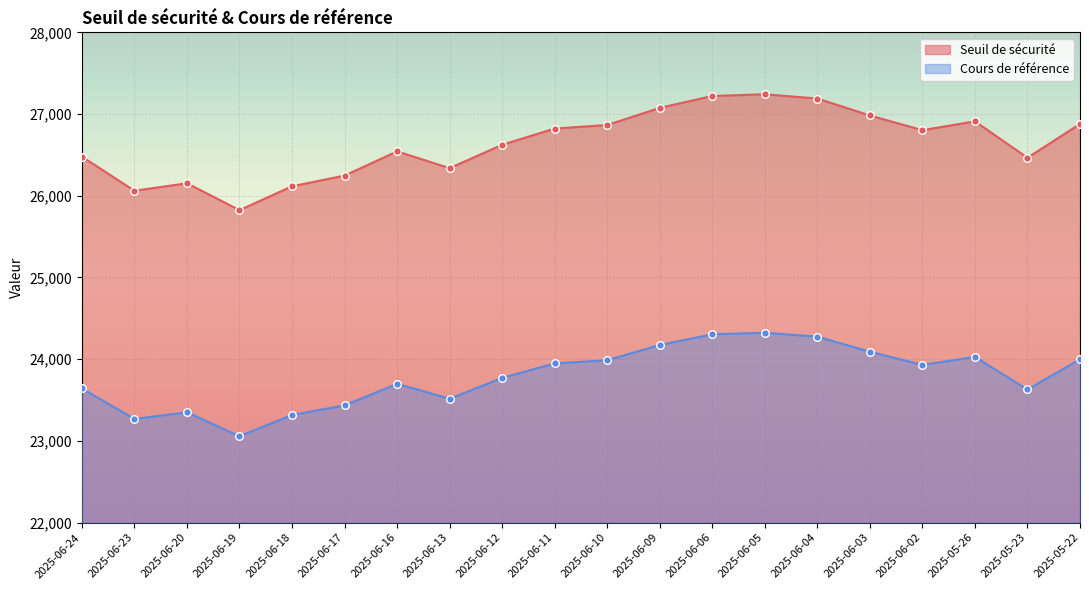

Which series reaches the maximum Y coordinate?

Seuil de sécurité